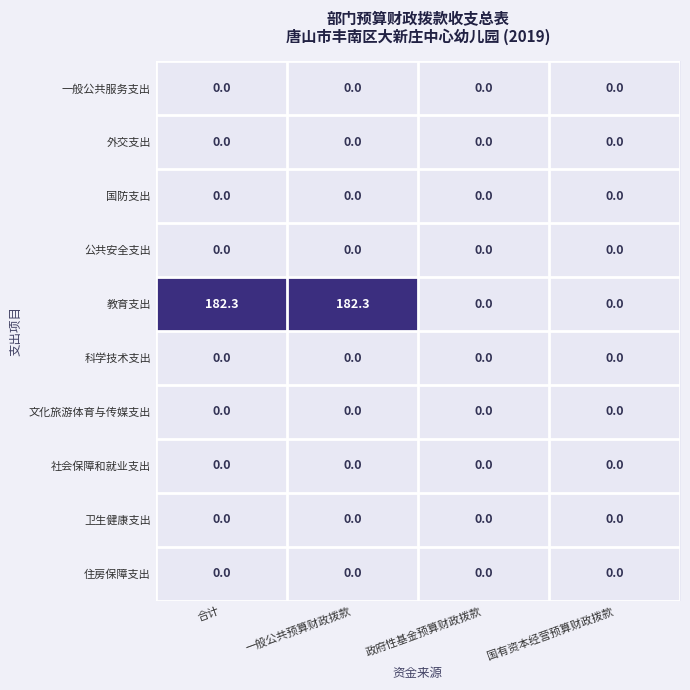

Which series has the widest spread of values?

教育支出